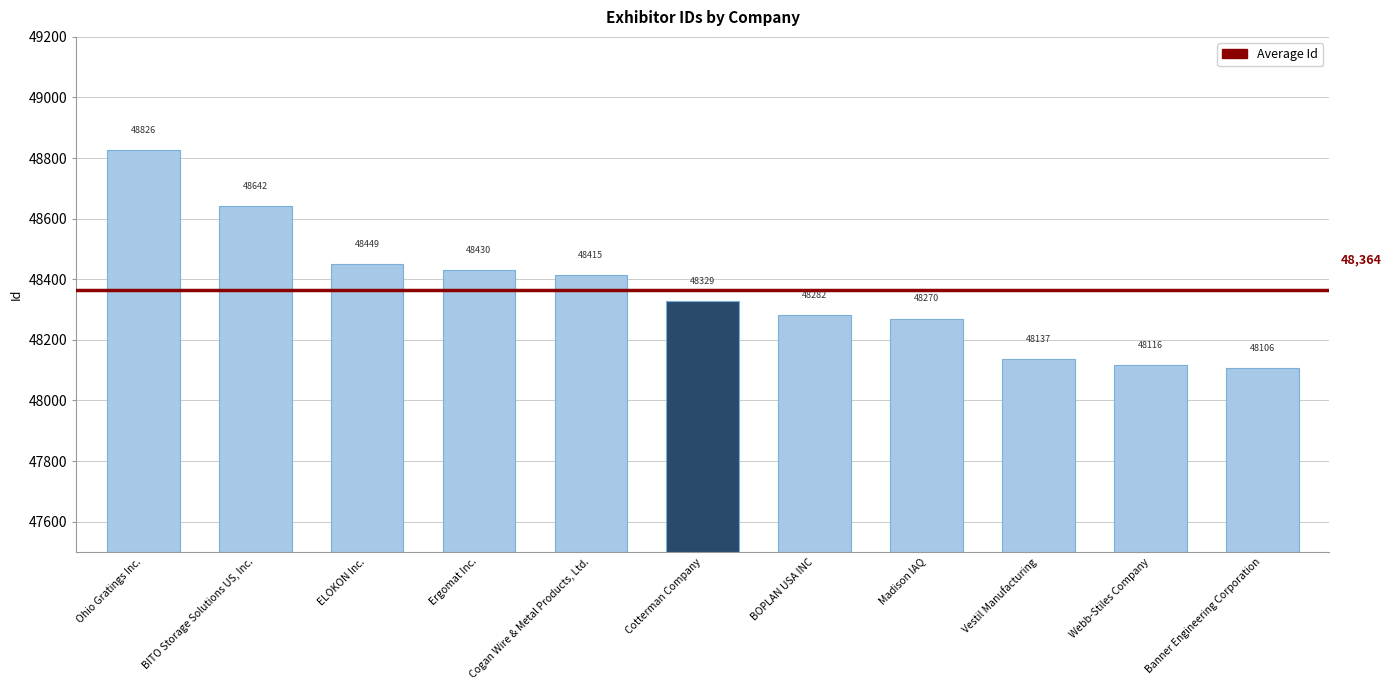

What is the value of the 1st bar from the left?

48826